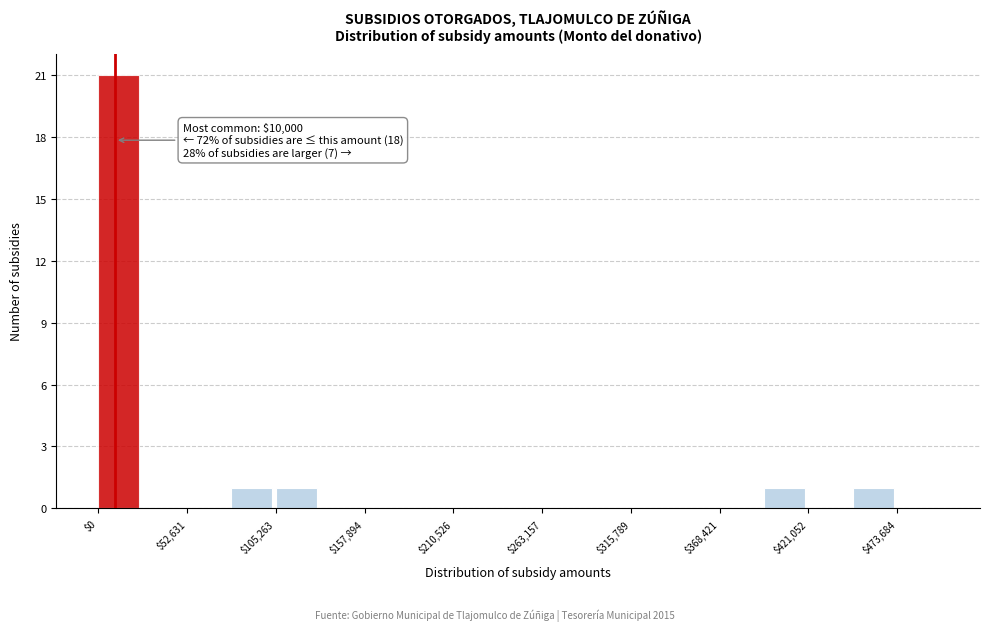

Read against the x-axis, roughly where is the centre of the tallest bar?

10000